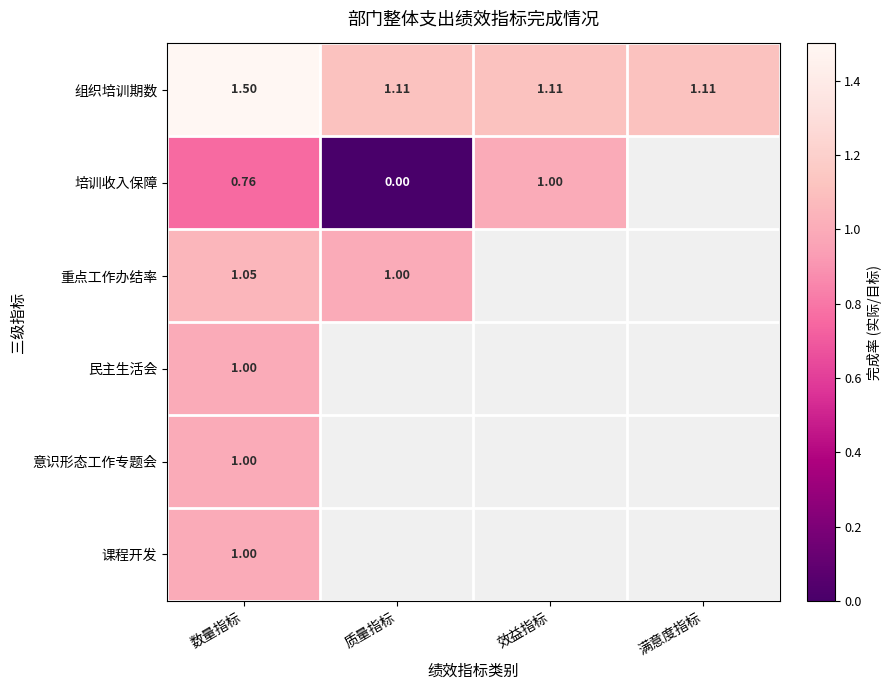

True or false: 课程开发 has a value of 1.0 at 数量指标.

True